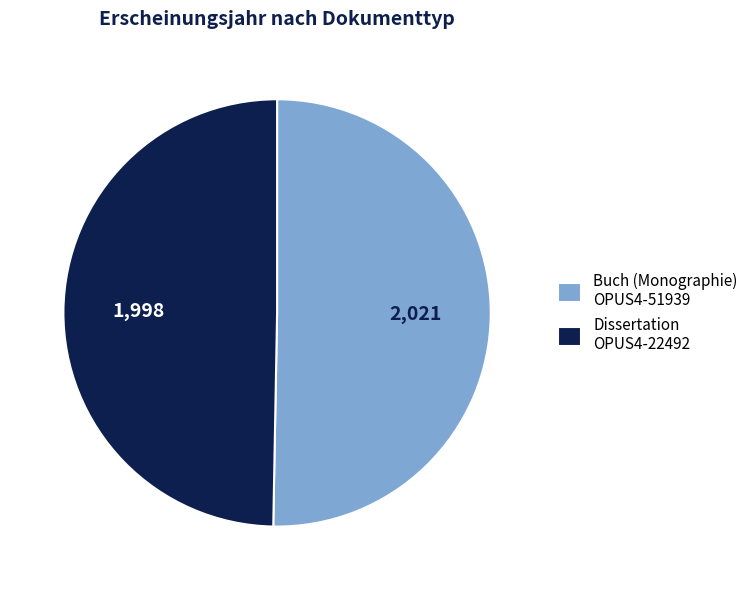

Which category has the biggest portion of the pie?

Buch (Monographie) OPUS4-51939